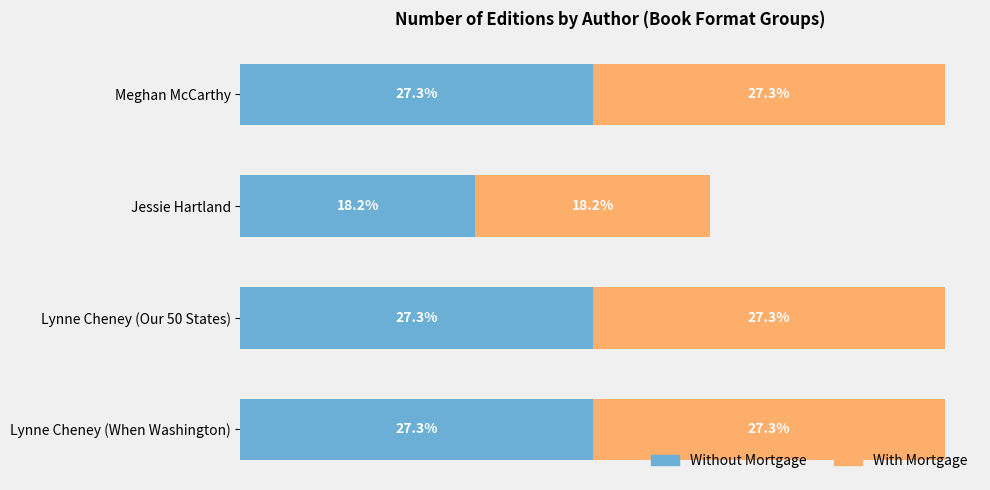

Which category has the lowest value in the Without Mortgage series?

Jessie Hartland